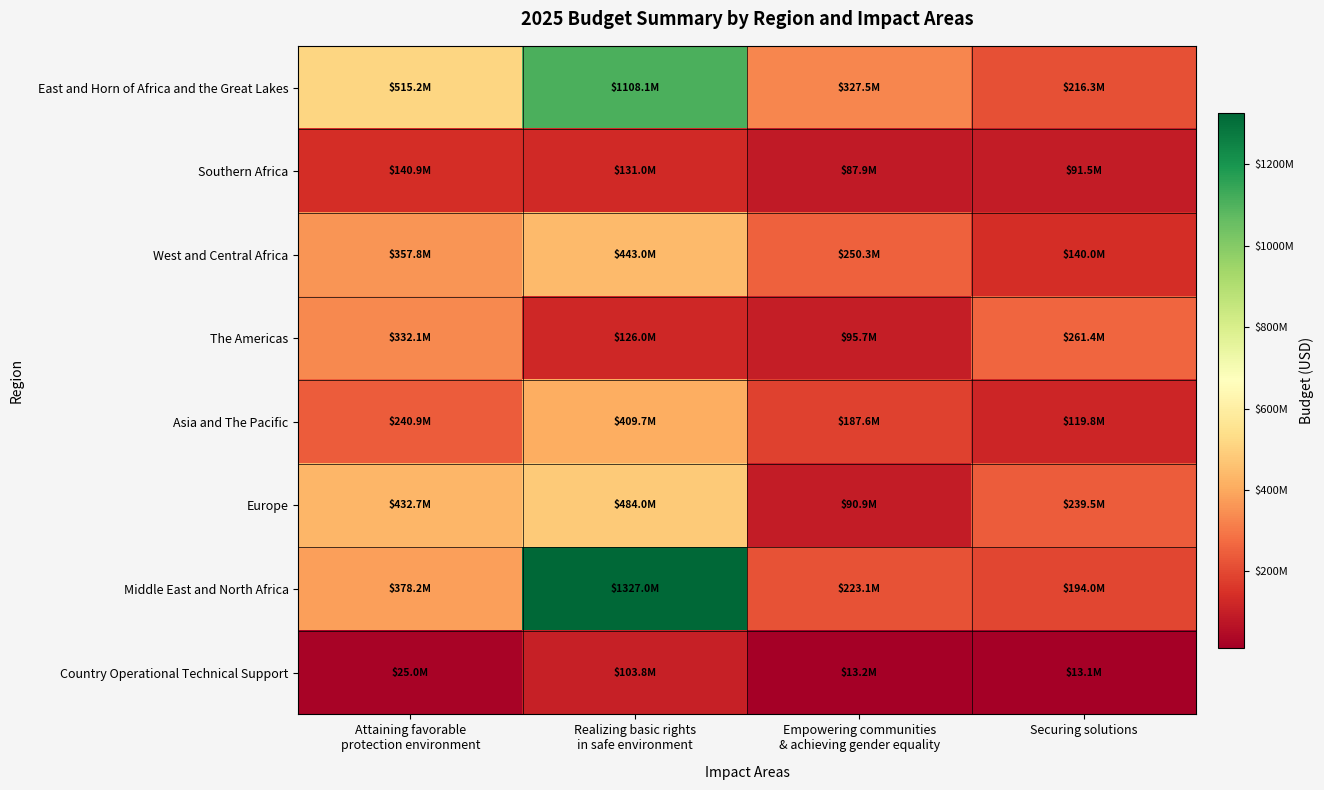

At Attaining favorable protection environment, list the series in order from smallest to largest.

Country Operational Technical Support, Southern Africa, Asia and The Pacific, The Americas, West and Central Africa, Middle East and North Africa, Europe, East and Horn of Africa and the Great Lakes